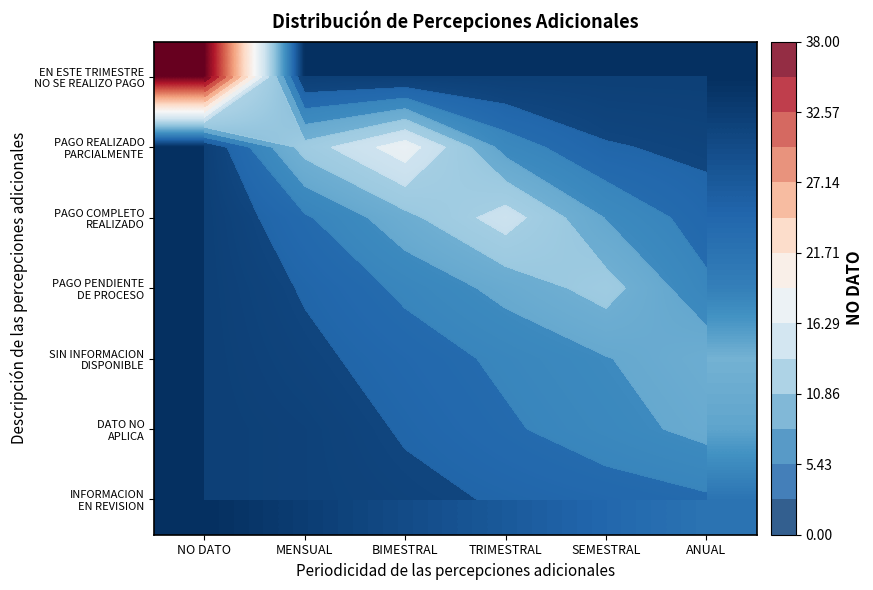

At how many categories does at least one series exceed 14?

3